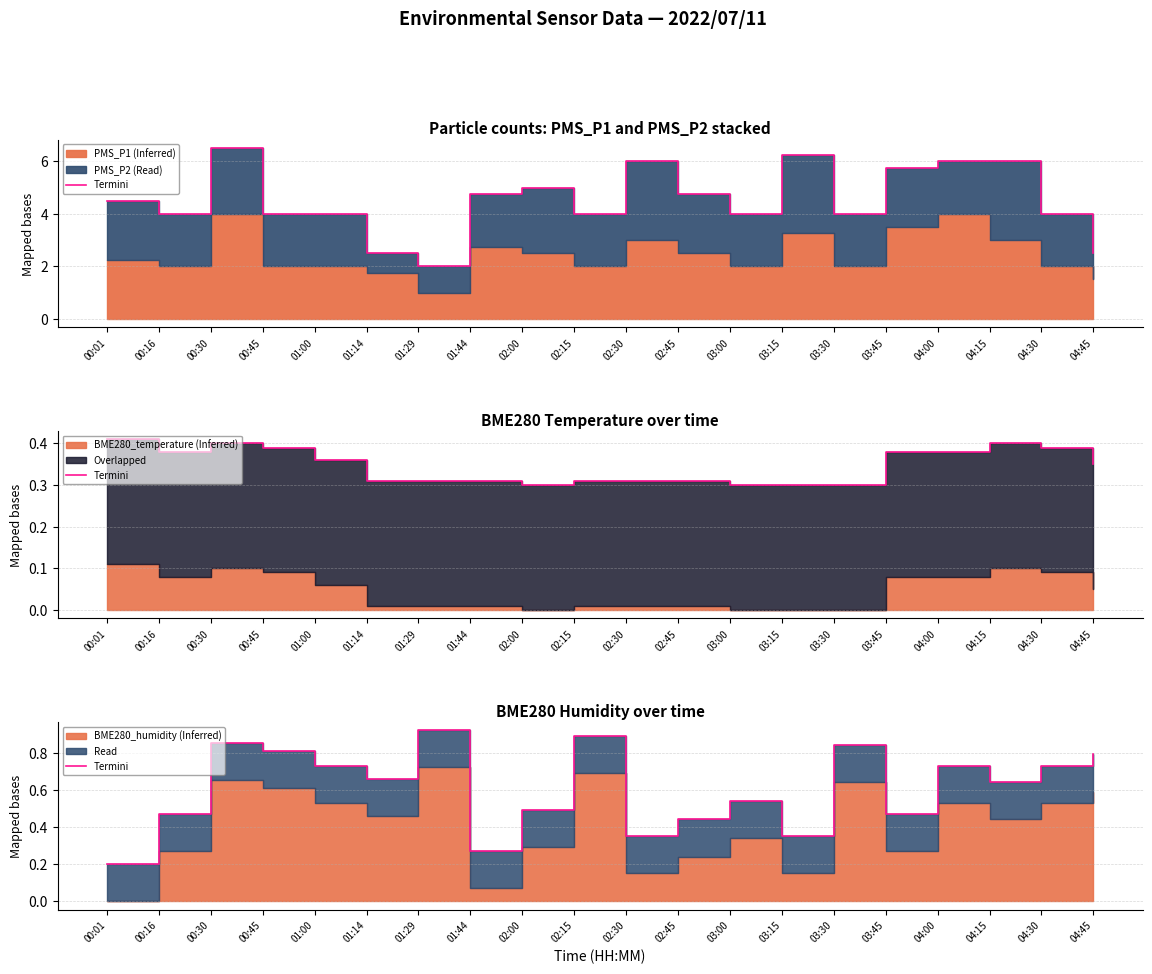

What is the difference between the maximum and minimum values?

0.7